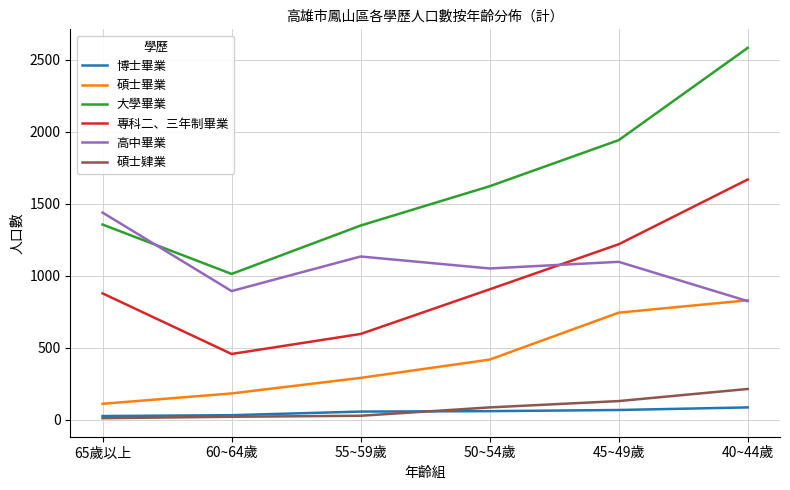

What is the sum of all 碩士畢業 values?

2571